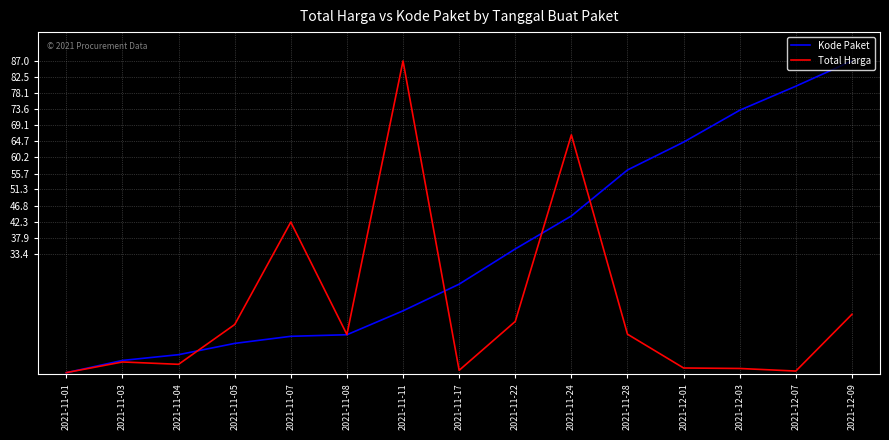

The value of Total Harga at 2021-12-07 is 0.8. True or false?

True